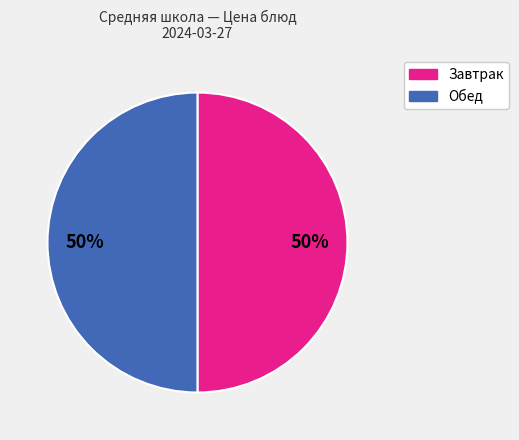

The Обед slice represents 42% of the pie. True or false?

False